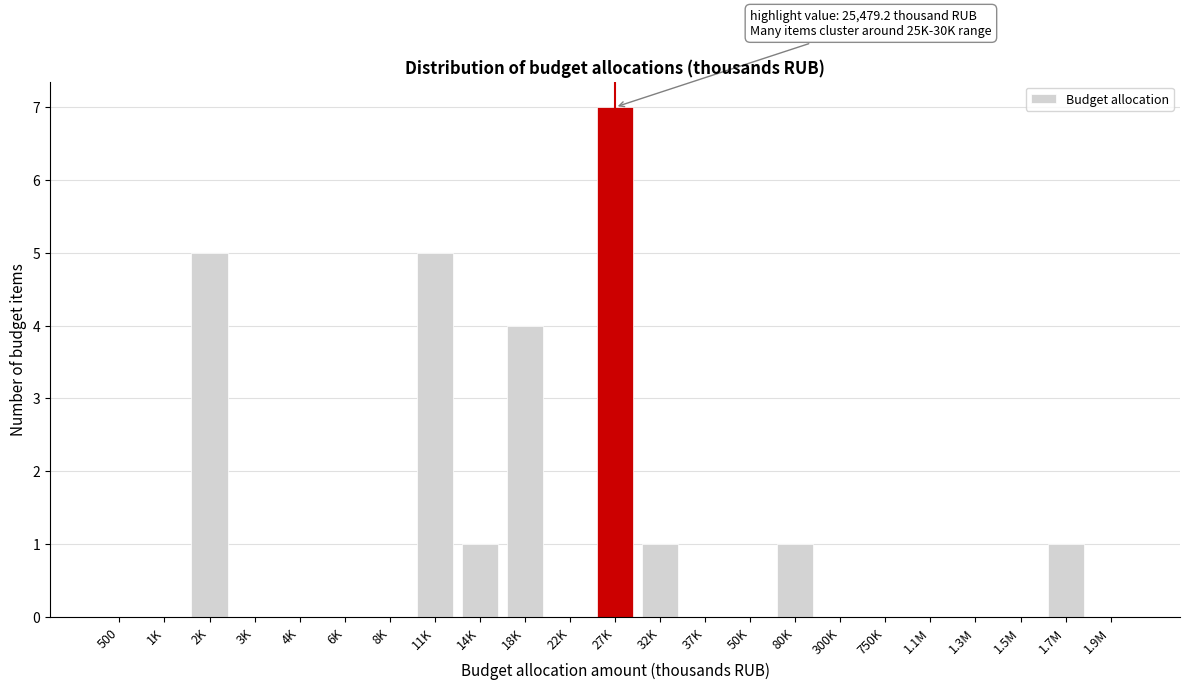

Reading left to right, list all the values displayed in this chart.

500=0	1K=0	2K=5	3K=0	4K=0	6K=0	8K=0	11K=5	14K=1	18K=4	22K=0	27K=7	32K=1	37K=0	50K=0	80K=1	300K=0	750K=0	1.1M=0	1.3M=0	1.5M=0	1.7M=1	1.9M=0